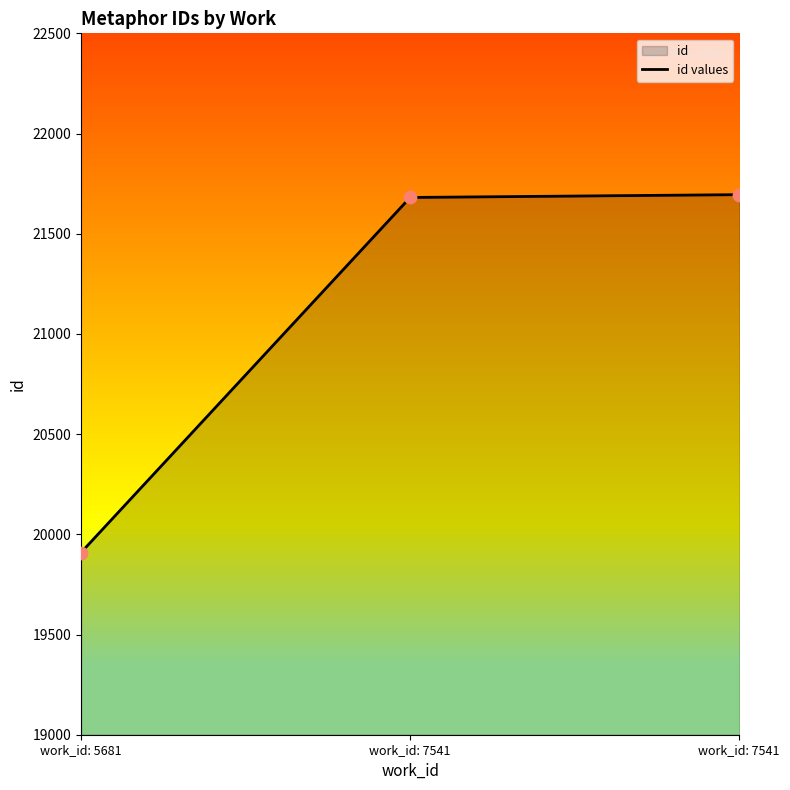

Between work_id: 7541 and work_id: 7541, which is larger?

work_id: 7541